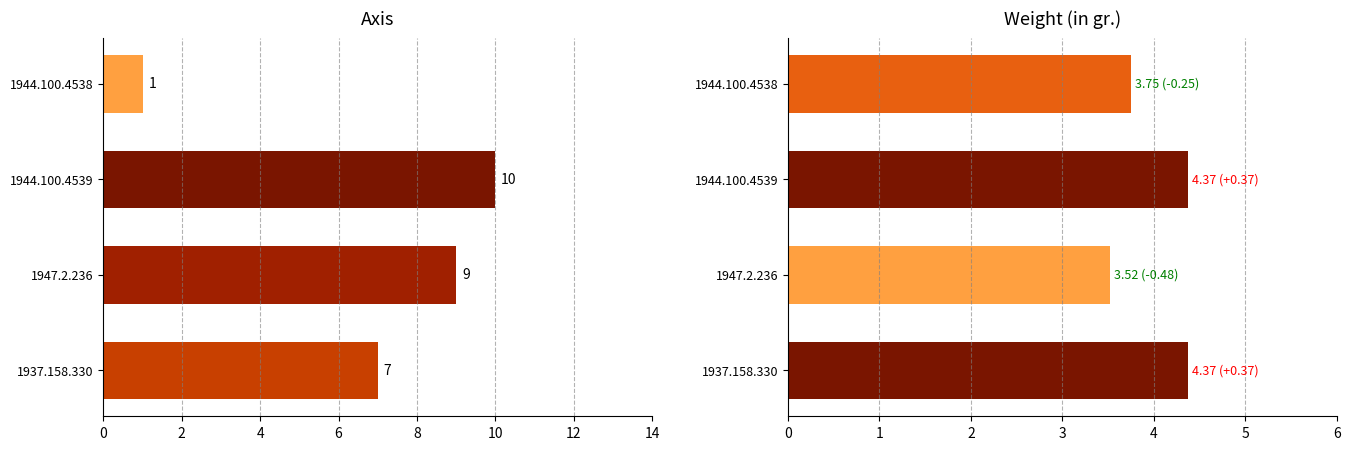

How many data points in Axis are less than 9?

2